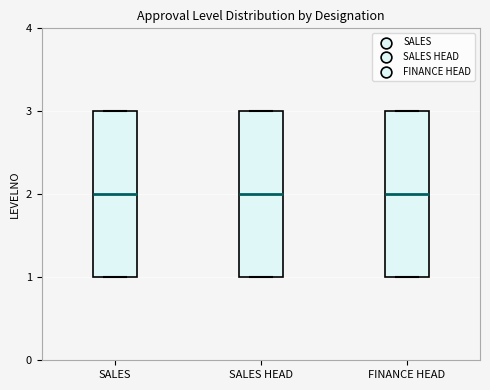

Reading left to right, read every box against the y-axis: the position of its median line, the range the box covers, and the ends of its whiskers. The values are not printed on the chart, so give them approximately, as read against the axis.

SALES: median 2, box 1 to 3, whiskers 1 to 3
SALES HEAD: median 2, box 1 to 3, whiskers 1 to 3
FINANCE HEAD: median 2, box 1 to 3, whiskers 1 to 3